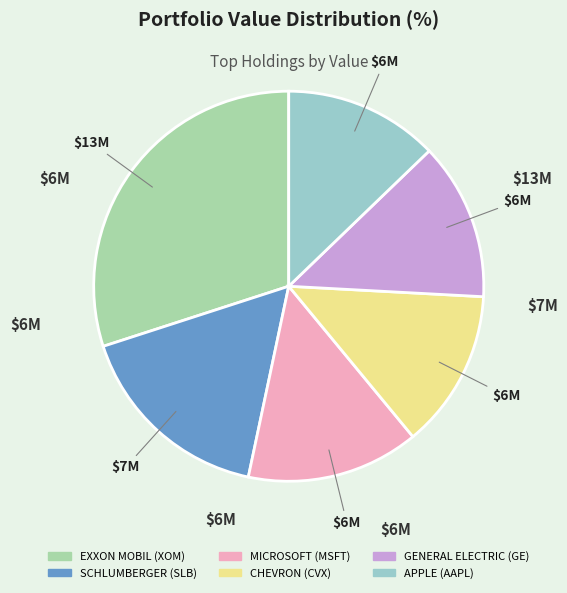

What is the ratio of the value at GENERAL ELECTRIC (GE) to the value at MICROSOFT (MSFT)?

0.9